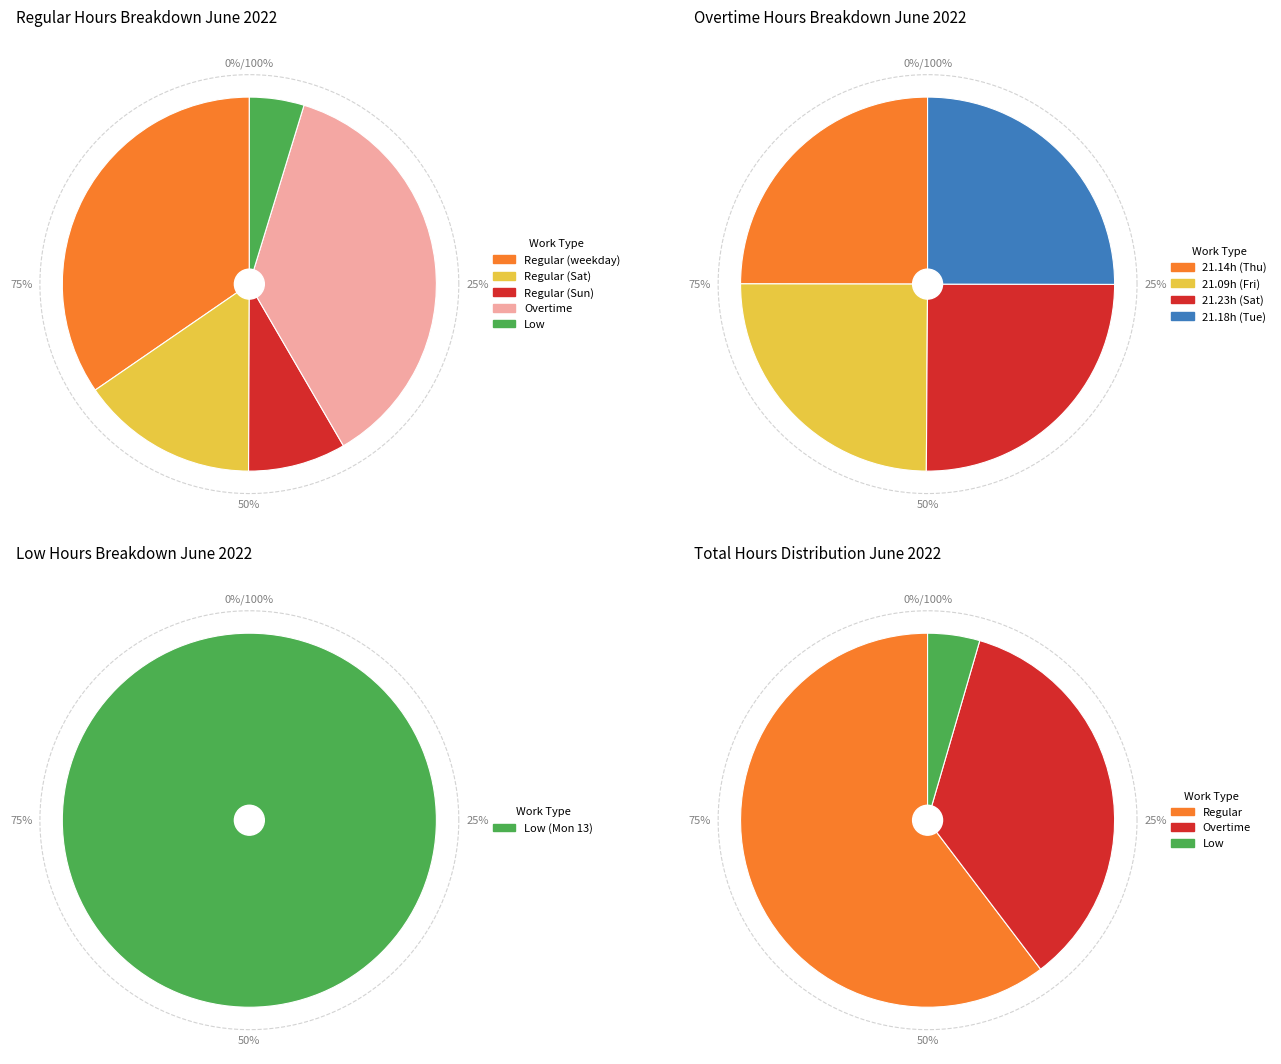

To the nearest percent, what is the average slice percentage?

8%